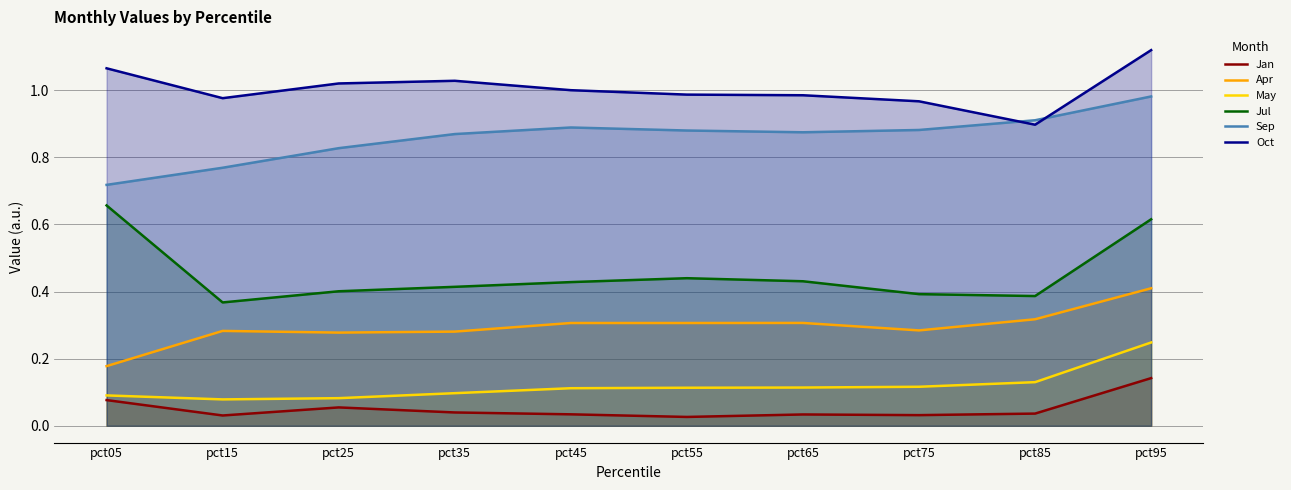

At which category does Jan reach its first local valley?

pct15